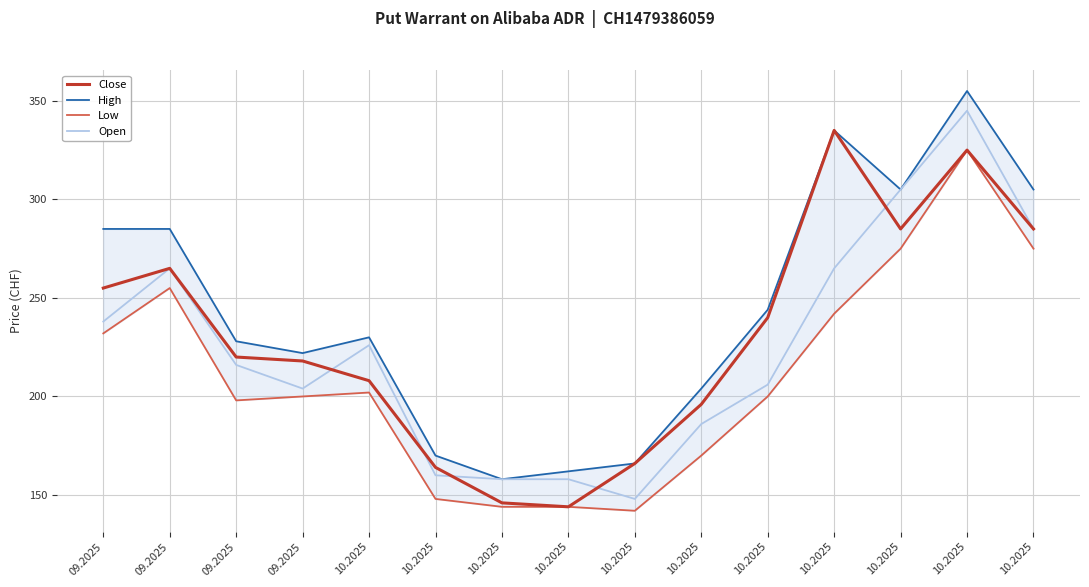

Reading left to right, what are all the values shown in this chart?

Close: 09.2025=255	09.2025=265	09.2025=220	09.2025=218	10.2025=208	10.2025=164	10.2025=146	10.2025=144	10.2025=166	10.2025=196	10.2025=240	10.2025=335	10.2025=285	10.2025=325	10.2025=285
High: 09.2025=285	09.2025=285	09.2025=228	09.2025=222	10.2025=230	10.2025=170	10.2025=158	10.2025=162	10.2025=166	10.2025=204	10.2025=244	10.2025=335	10.2025=305	10.2025=355	10.2025=305
Low: 09.2025=232	09.2025=255	09.2025=198	09.2025=200	10.2025=202	10.2025=148	10.2025=144	10.2025=144	10.2025=142	10.2025=170	10.2025=200	10.2025=242	10.2025=275	10.2025=325	10.2025=275
Open: 09.2025=238	09.2025=265	09.2025=216	09.2025=204	10.2025=226	10.2025=160	10.2025=158	10.2025=158	10.2025=148	10.2025=186	10.2025=206	10.2025=265	10.2025=305	10.2025=345	10.2025=285